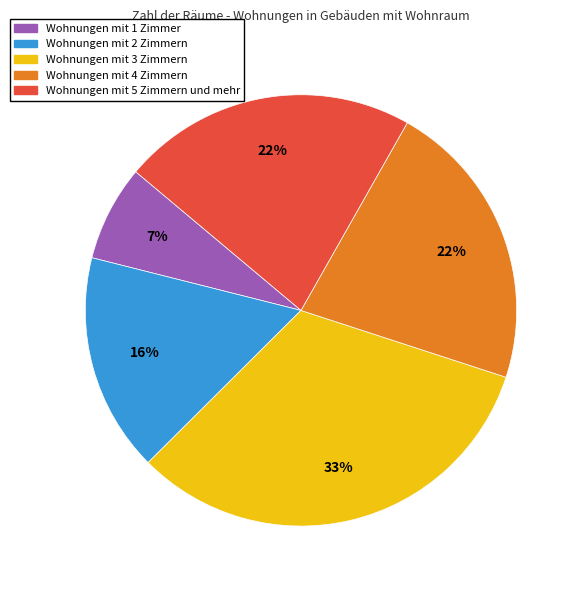

Is there any slice that represents more than half of the pie?

No